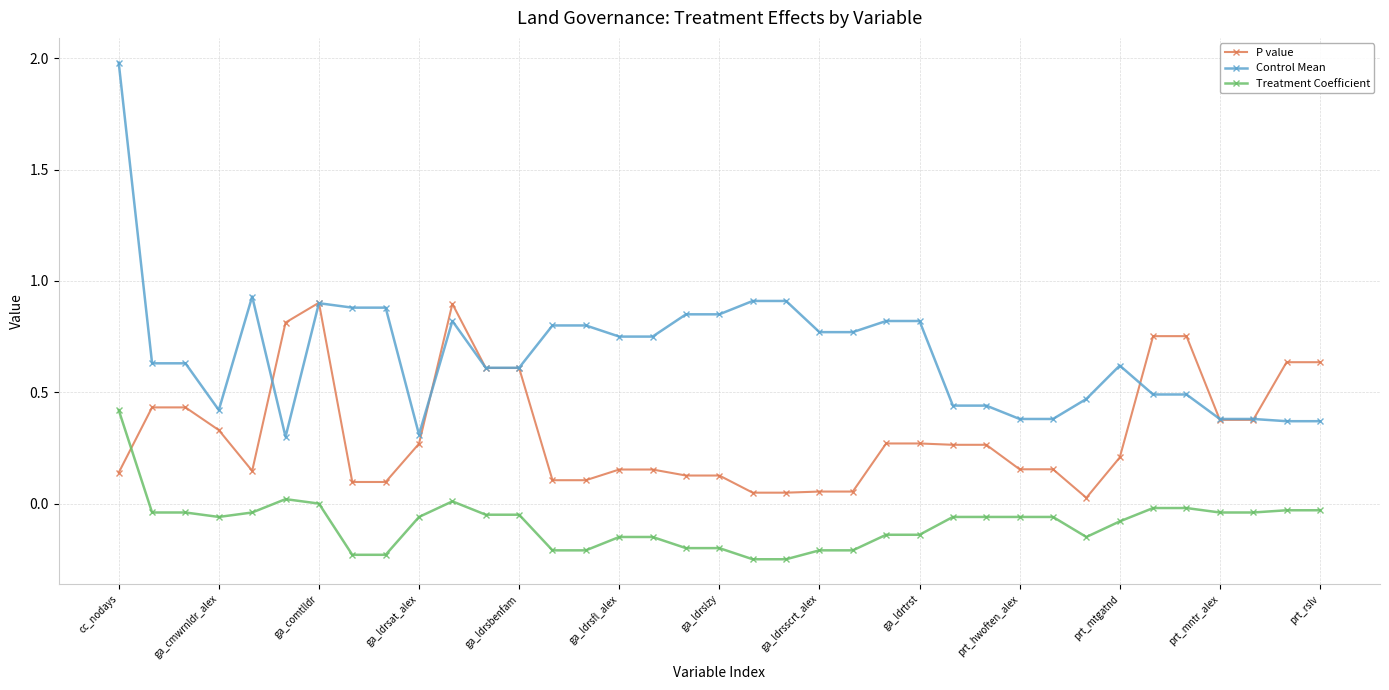

True or false: Treatment Coefficient and Control Mean intersect in this chart.

False